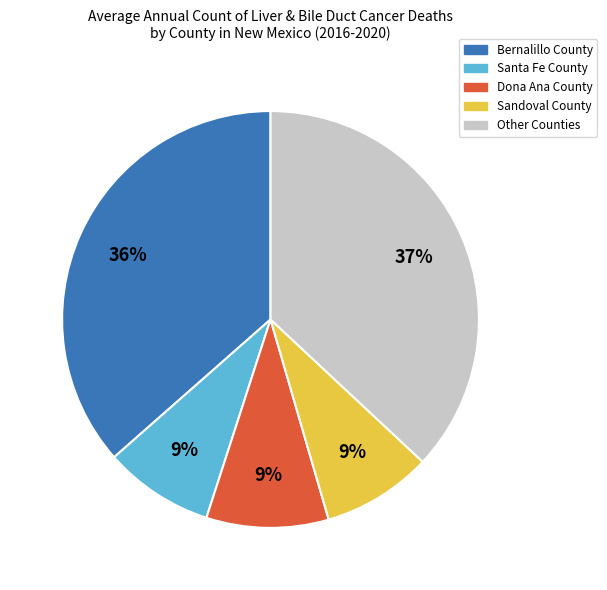

To the nearest percent, what is the average slice percentage?

20%